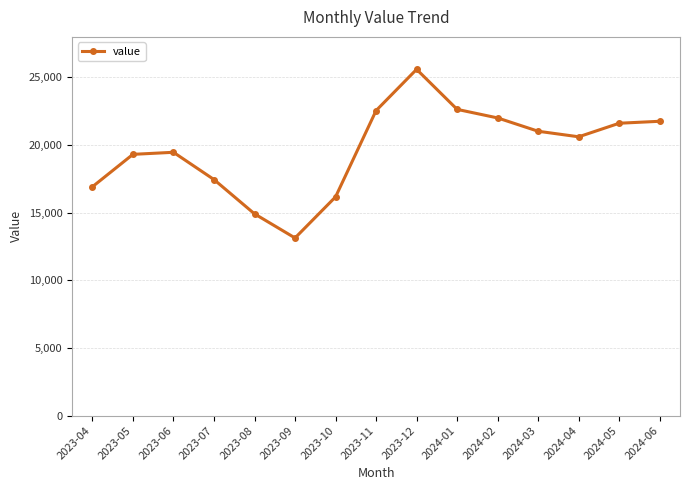

How many data points does each series have?

15